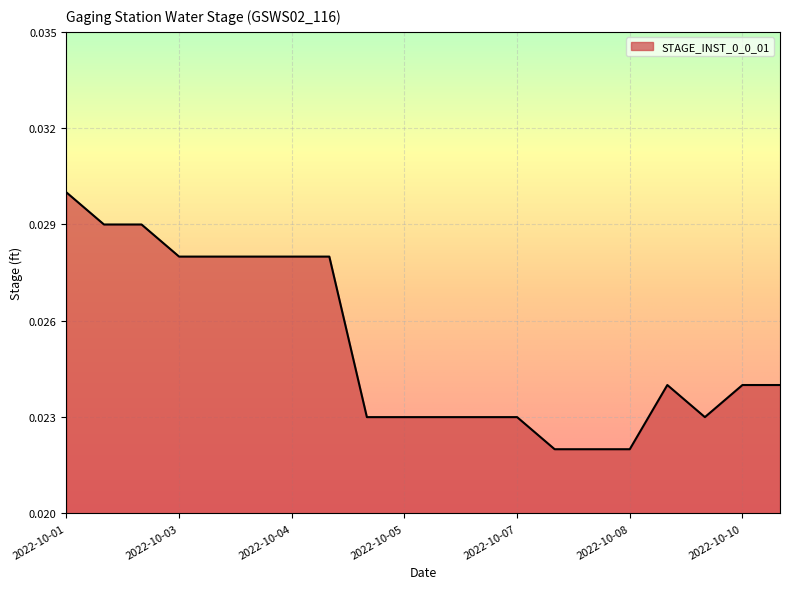

Which category has the highest value across all series?

2022-10-01